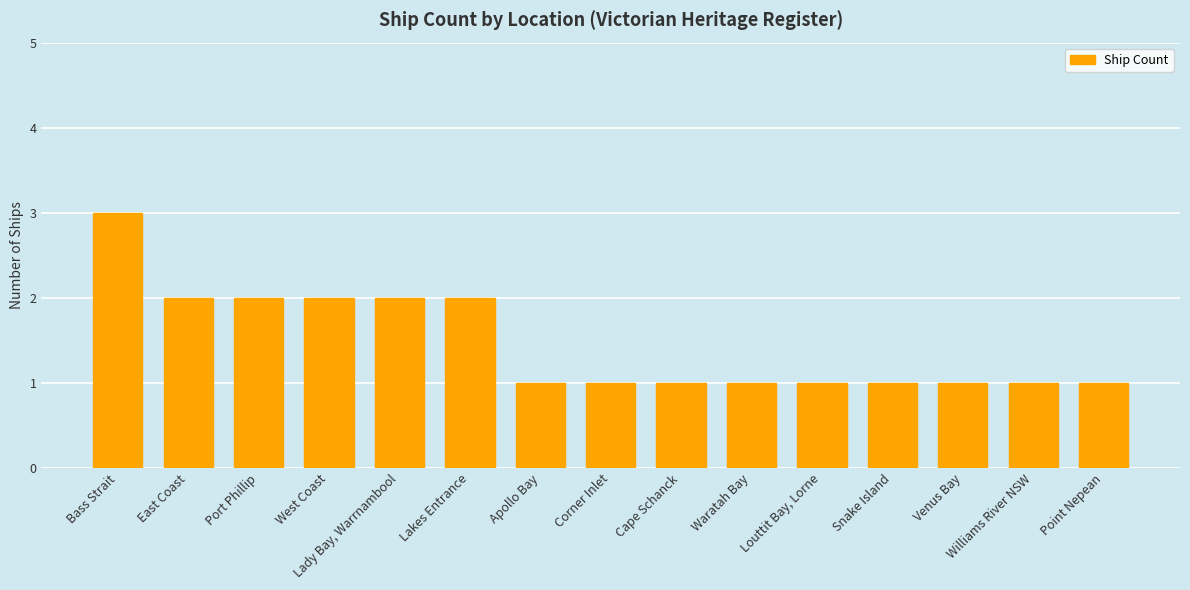

Is it true that the value at Lakes Entrance is 2?

True